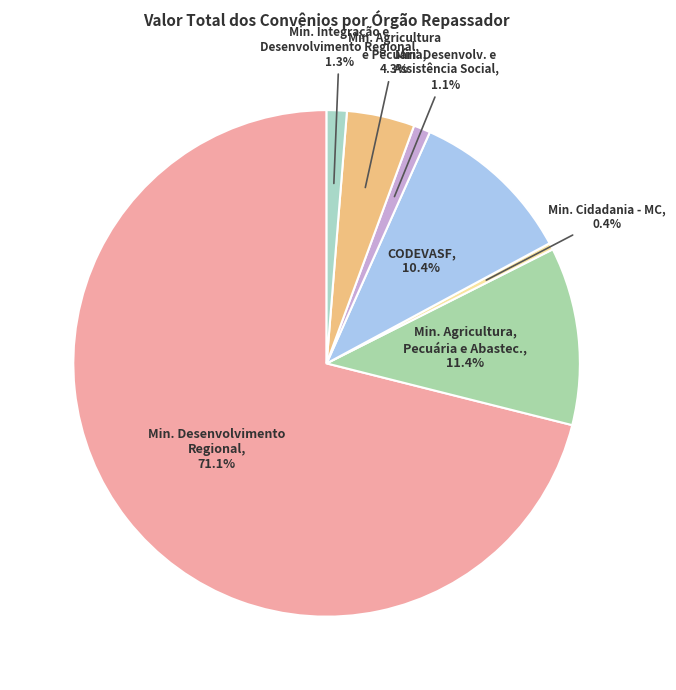

How many segments does this pie chart have?

7